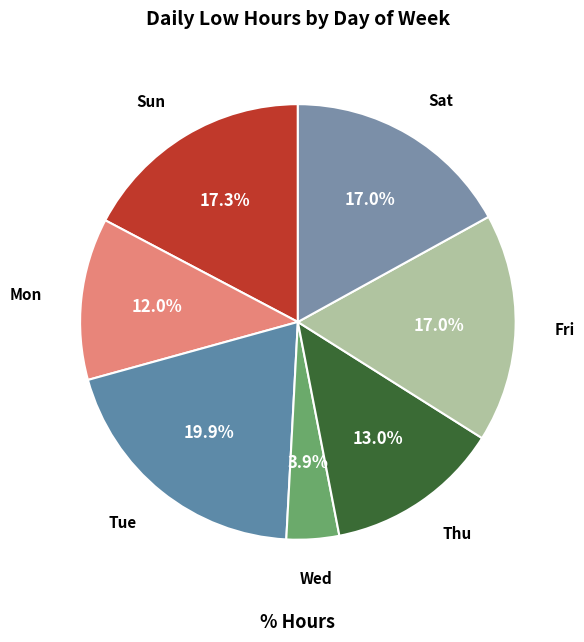

Count the number of slices in the pie.

7